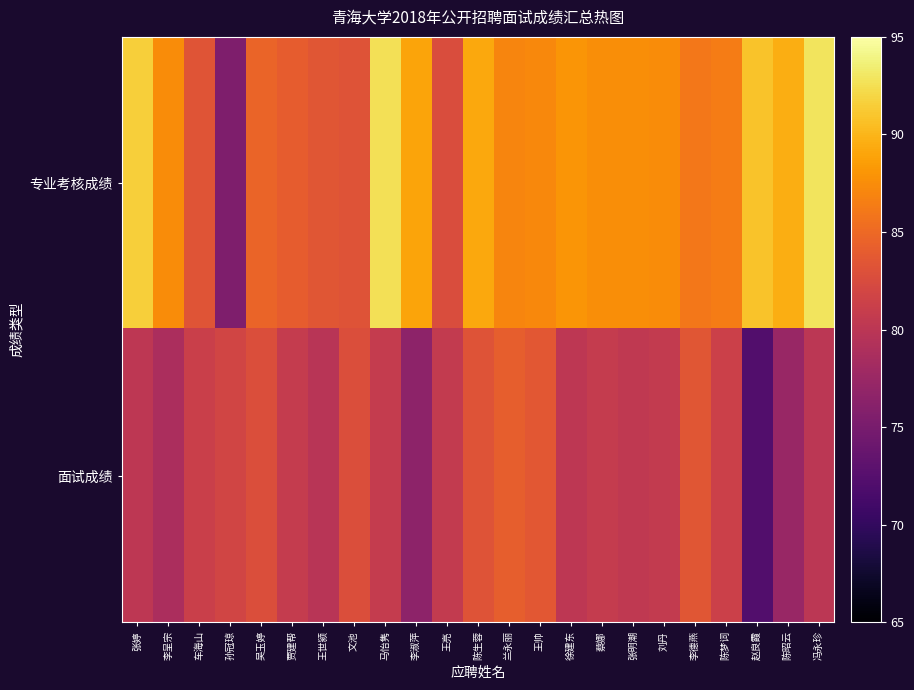

Which series has the largest range (max minus min)?

专业考核成绩